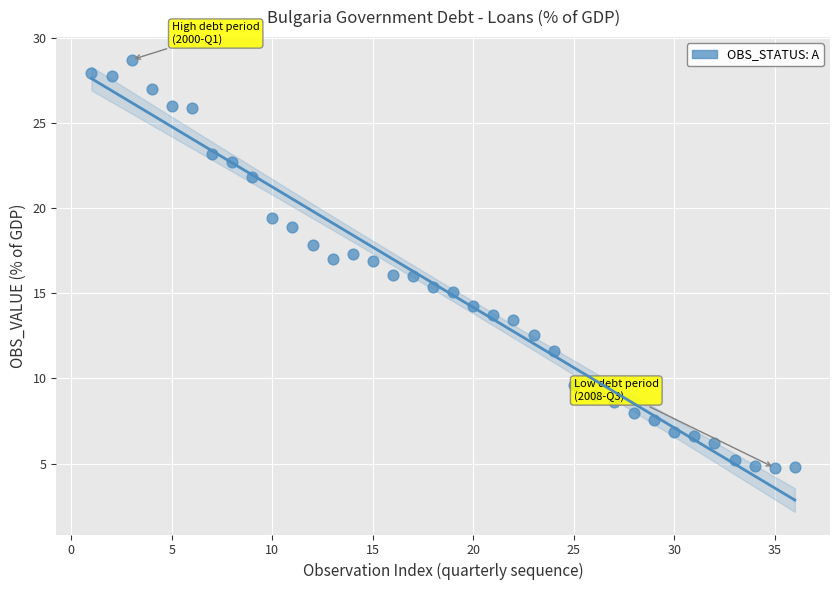

What is the range of X values (max minus min)?

35.0